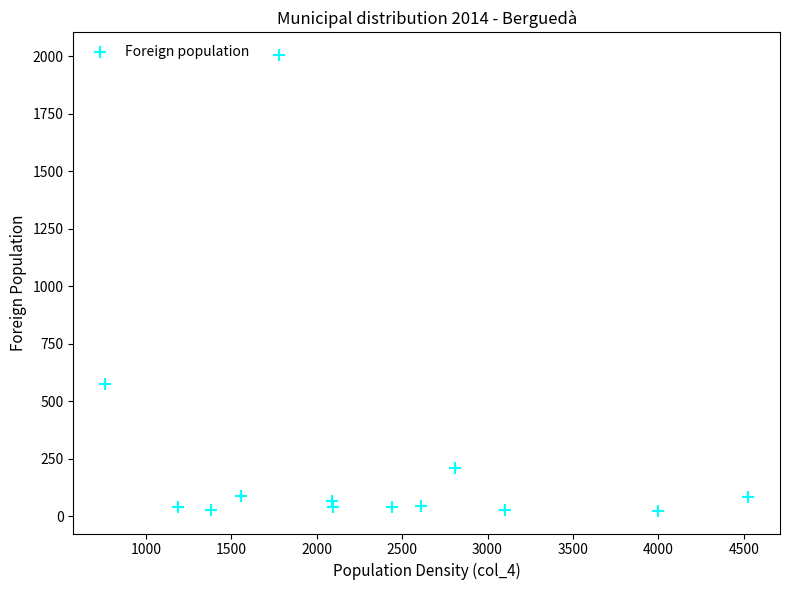

What Y value in the scatter plot is closest to 1014?

577